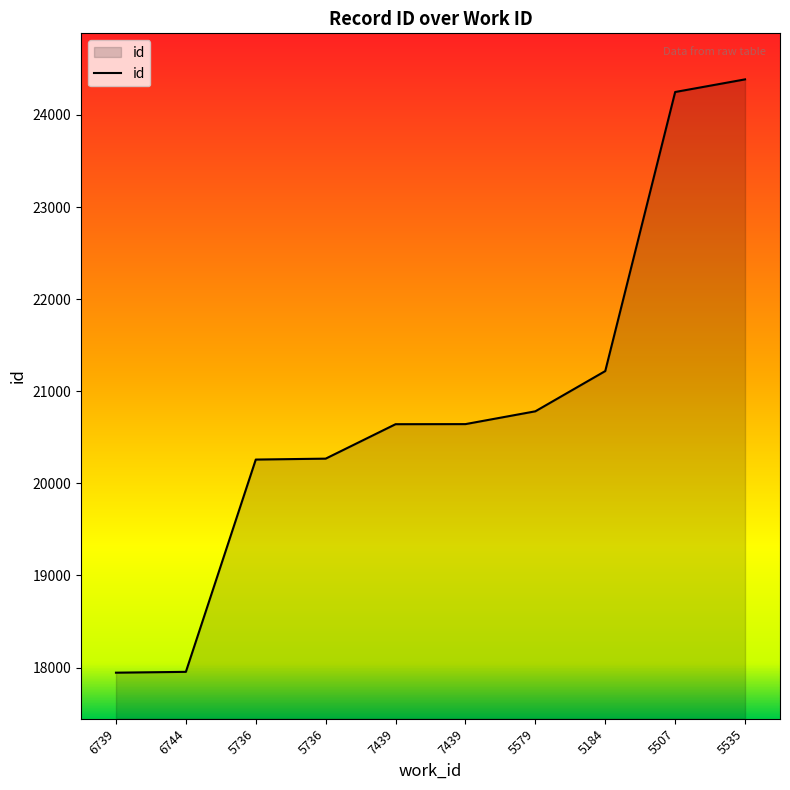

What is the difference between the maximum and minimum values?

6442